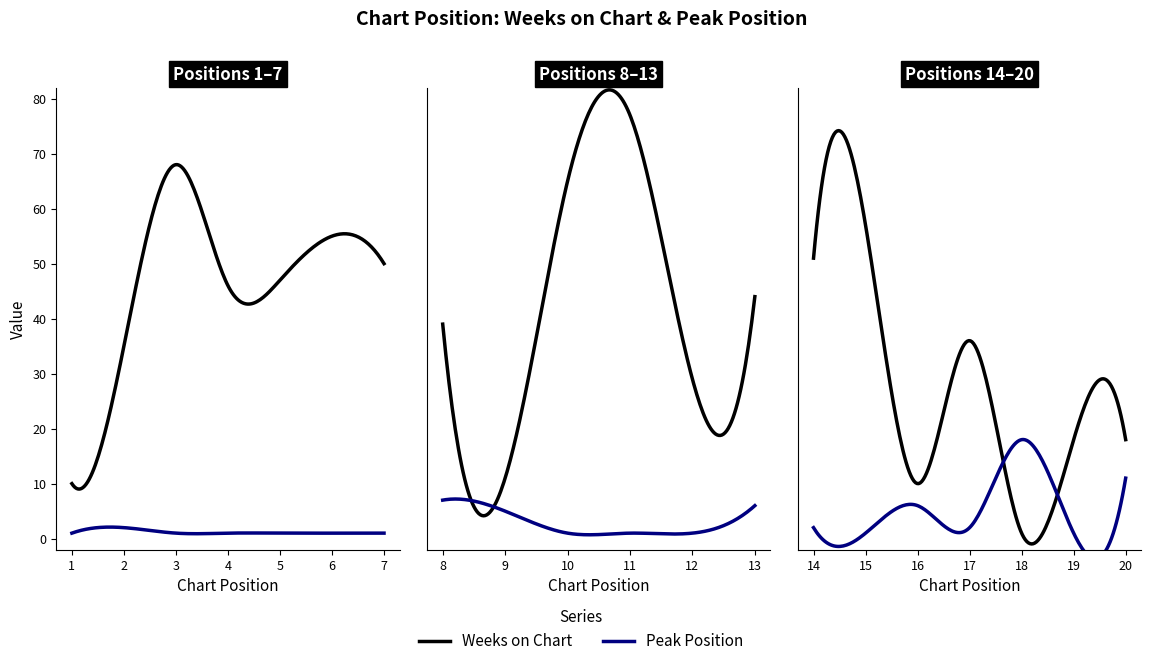

Where do Peak Position and Weeks on Chart first cross each other?

17 and 18